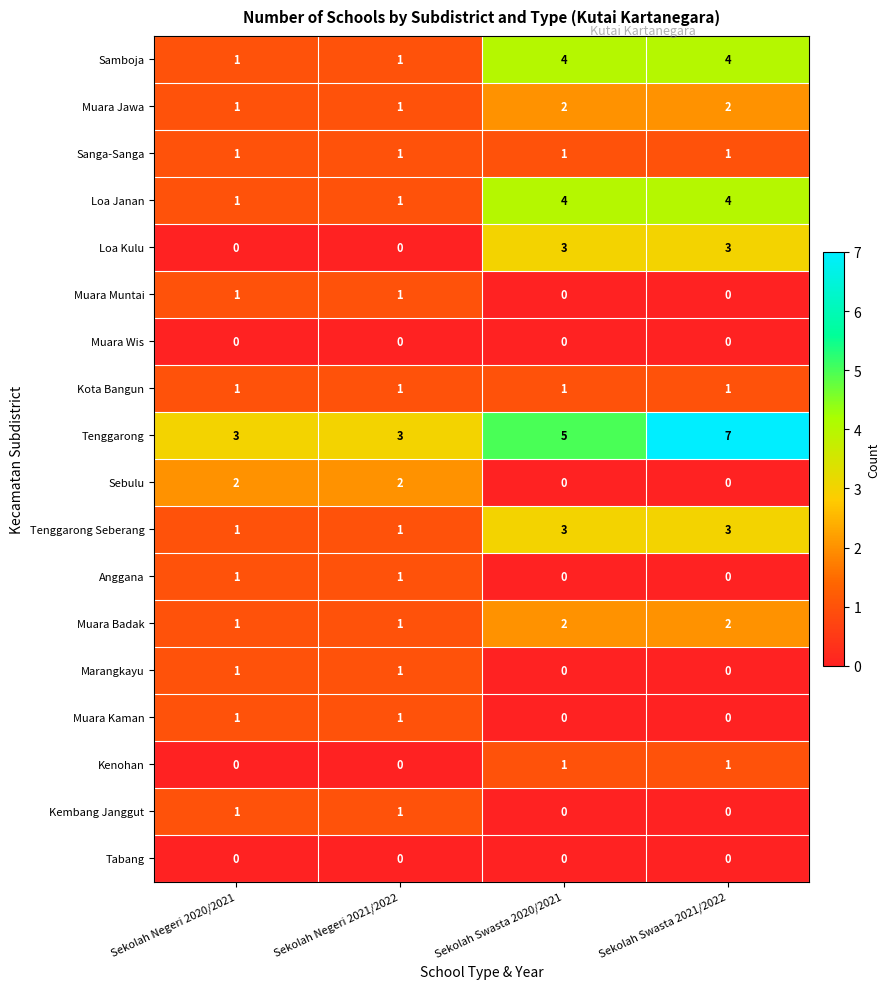

Count the Muara Jawa values in the range 1 to 2.

4